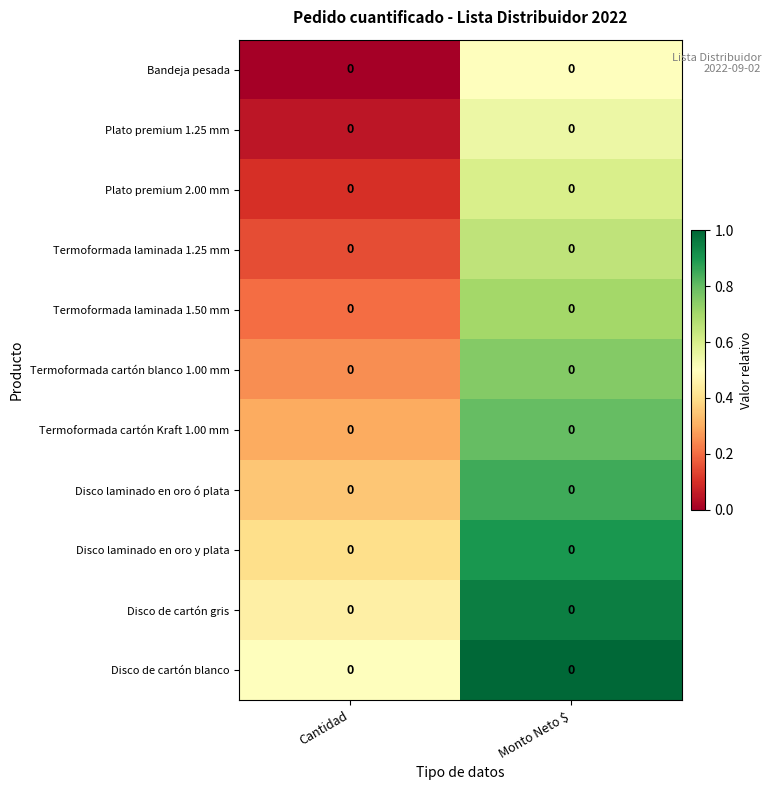

Which series changed the most between Cantidad and Monto Neto $?

Bandeja pesada